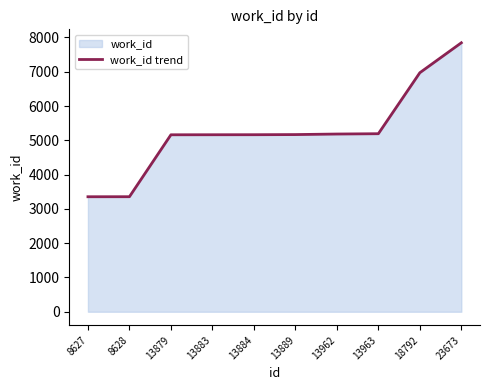

What is the change in value from 13963 to 18792?

+1779